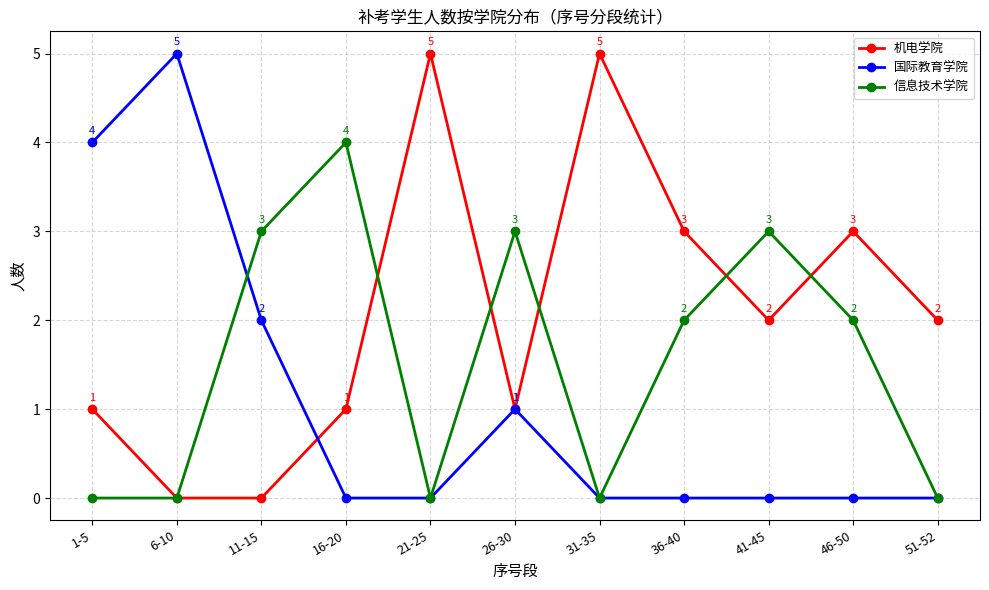

How many interior local peaks does the 信息技术学院 series have?

3